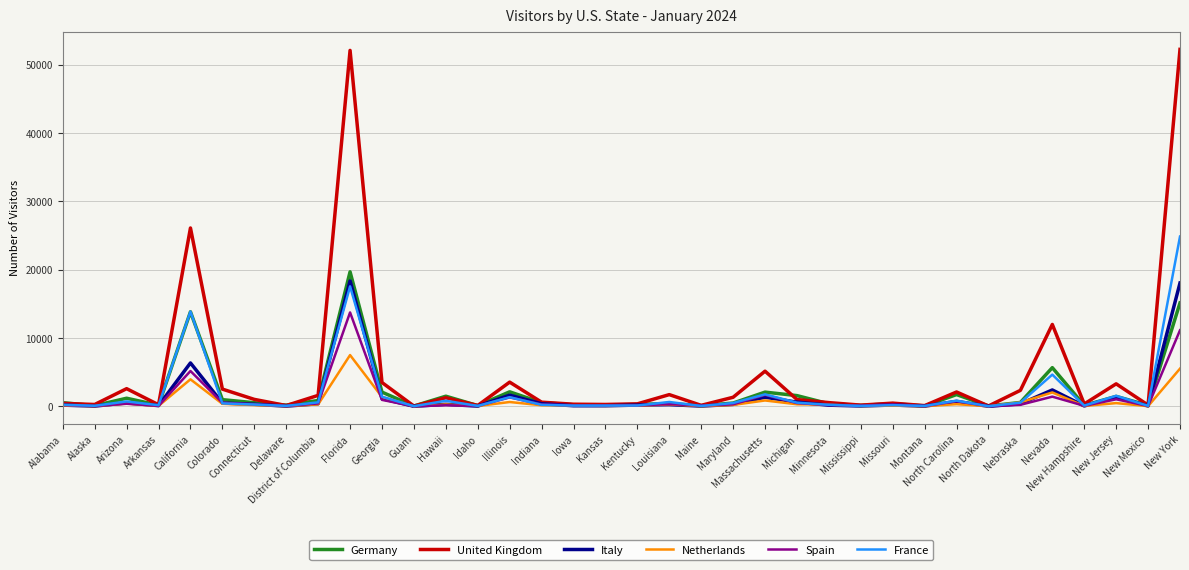

Which series changed the most between Michigan and Montana?

Germany